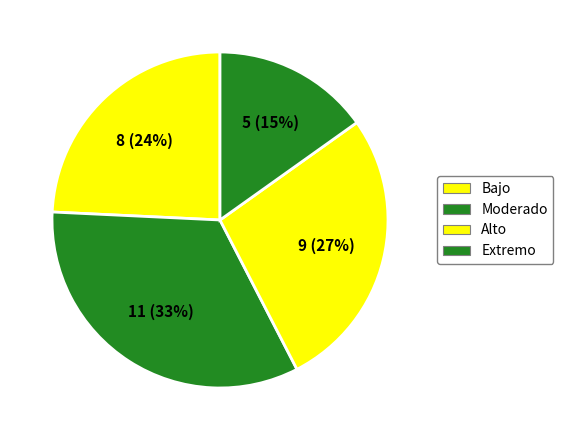

What percentage do Bajo and Alto together represent?

51.3%